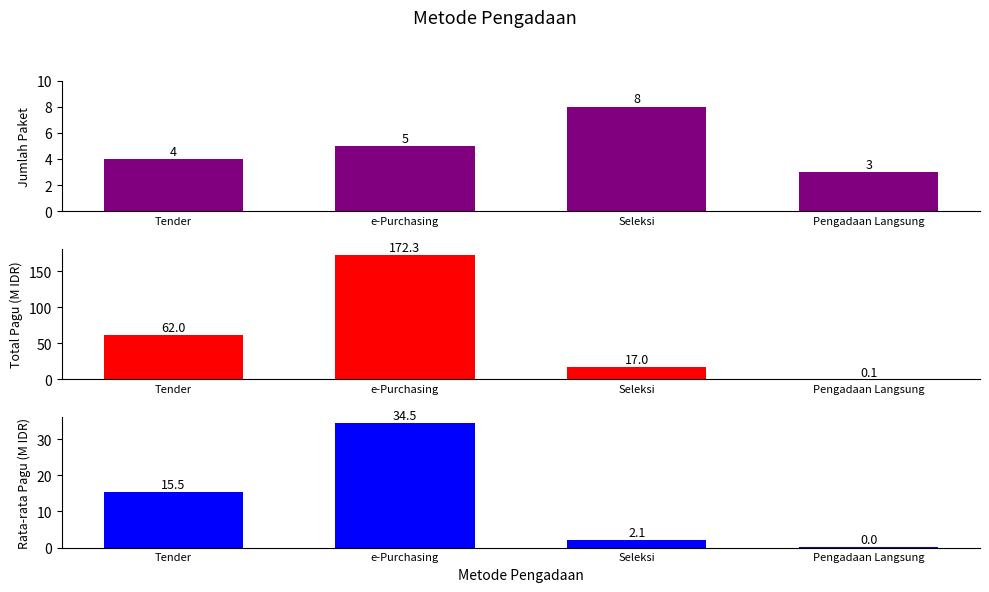

Is it true that Jumlah Paket equals 1.8 at Tender?

False